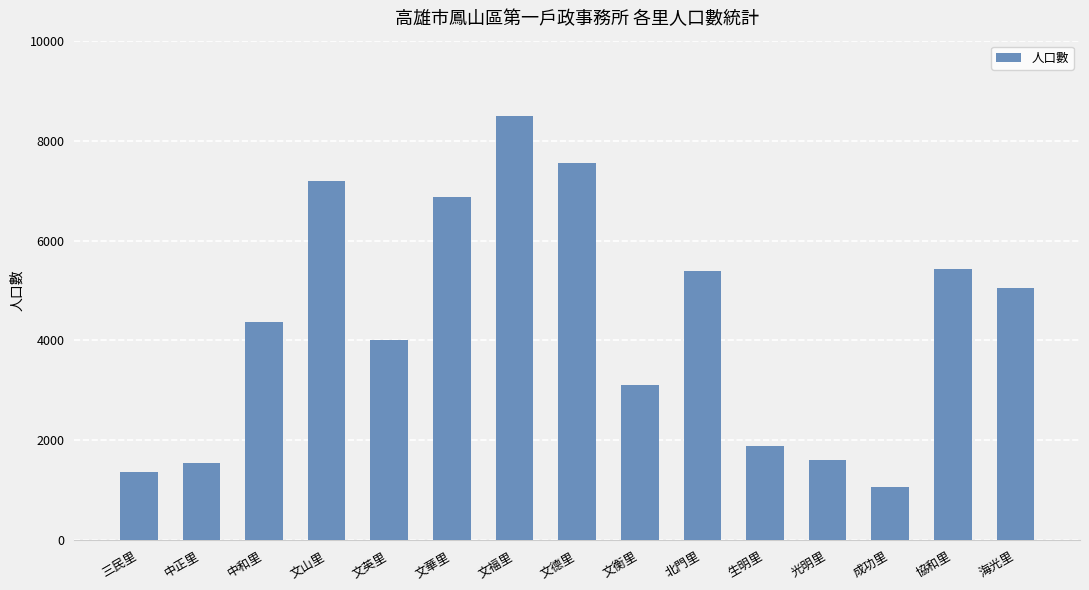

How many series are shown in this chart?

1